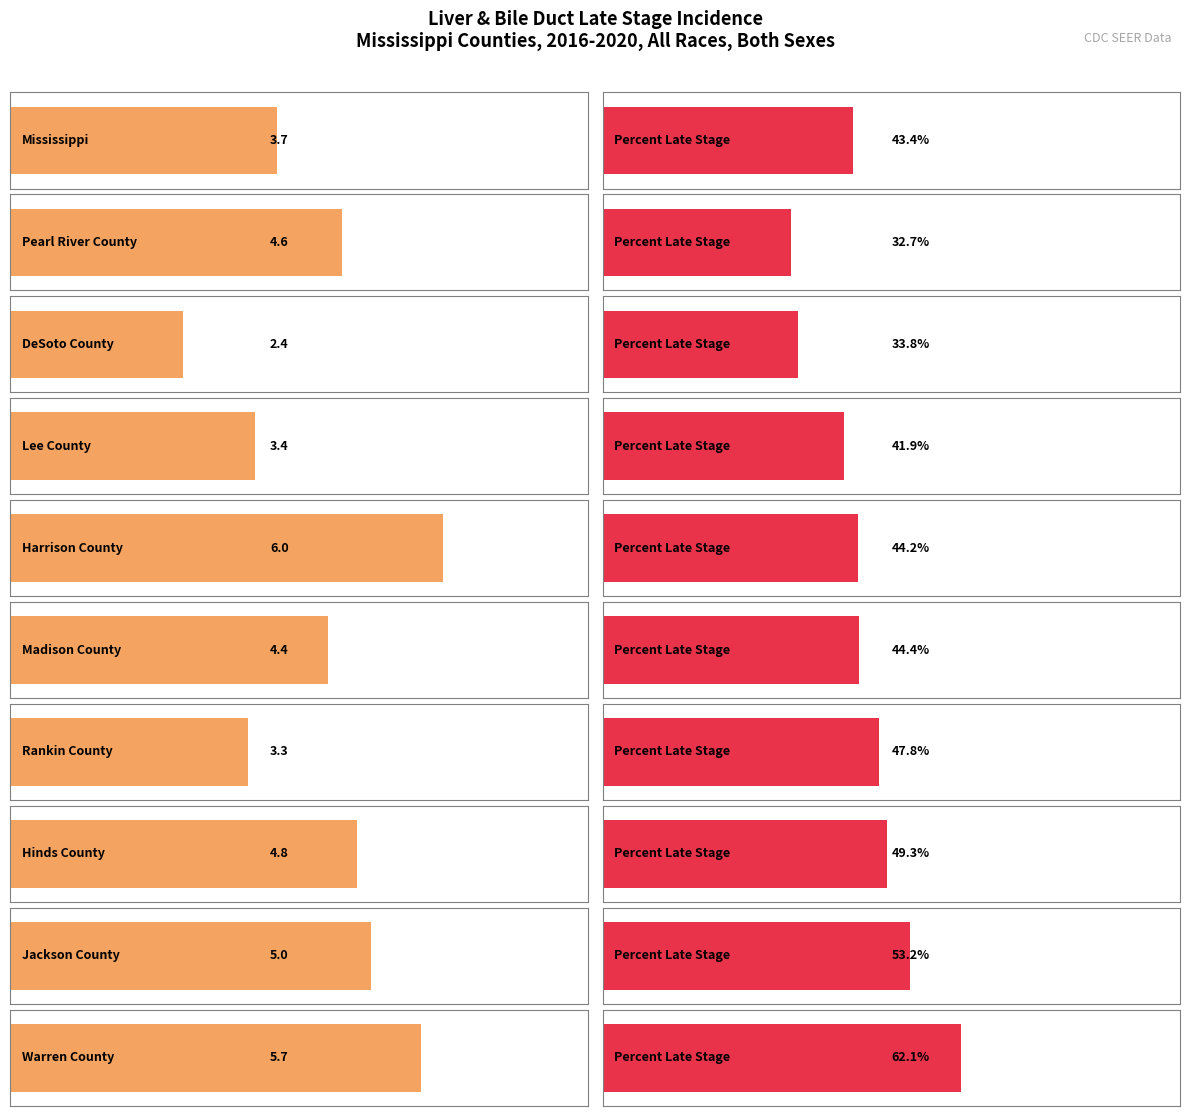

Between Pearl River County and DeSoto County, which series saw the biggest shift?

Age-Adjusted Incidence Rate